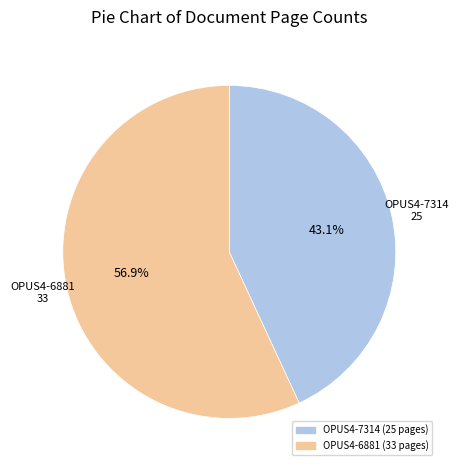

To the nearest percent, what is the difference between the largest and smallest slice percentages?

14%